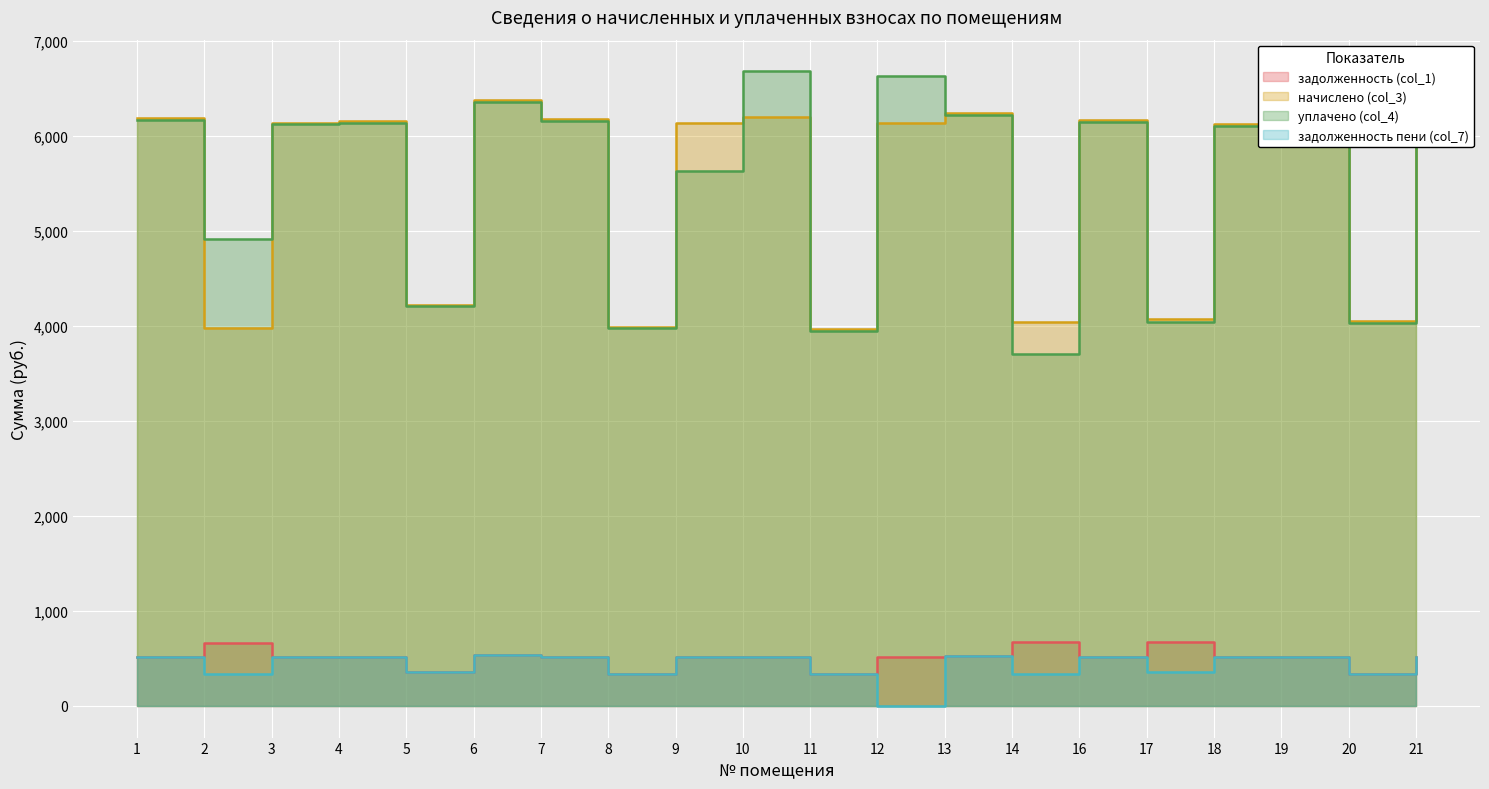

How many values in the задолженность пени (col_7) series are below 511?

9